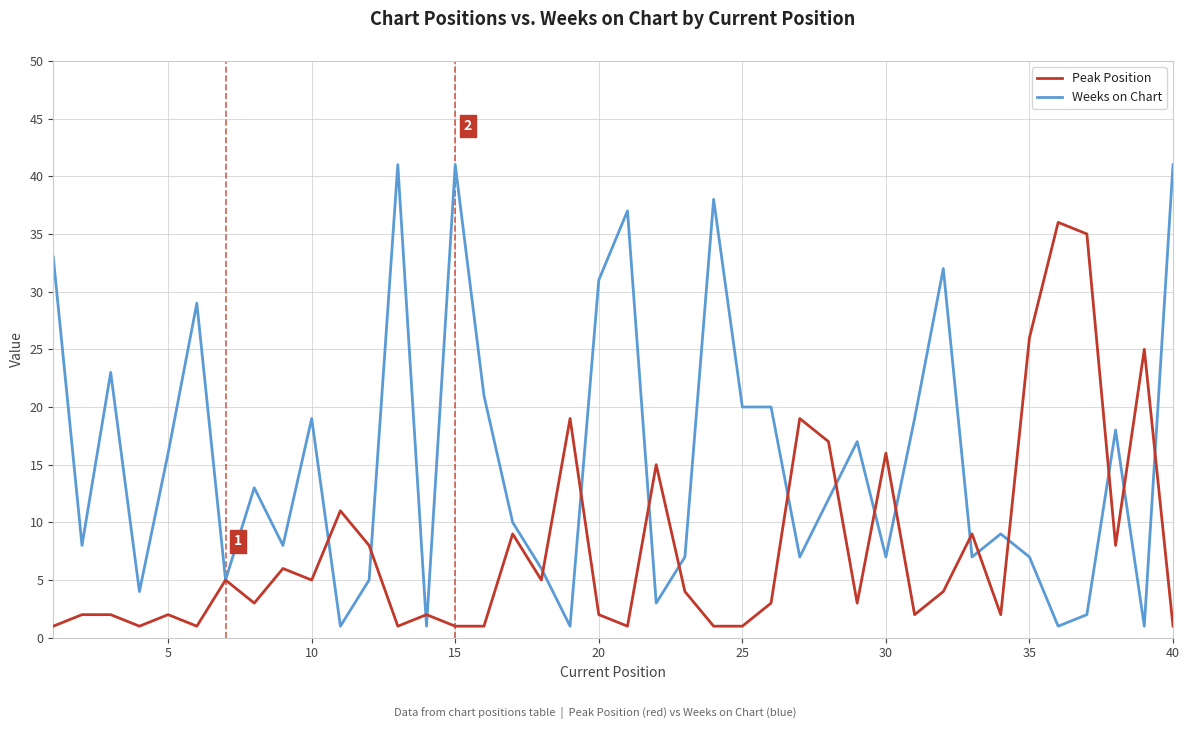

Count the number of data series in this chart.

2